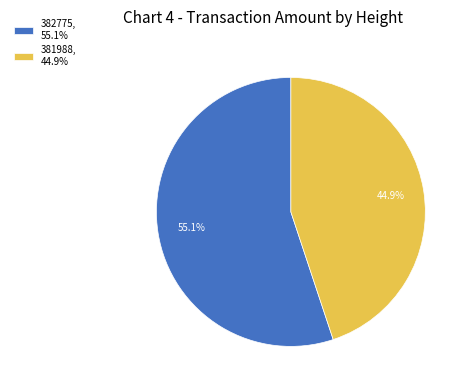

How many segments does this pie chart have?

2